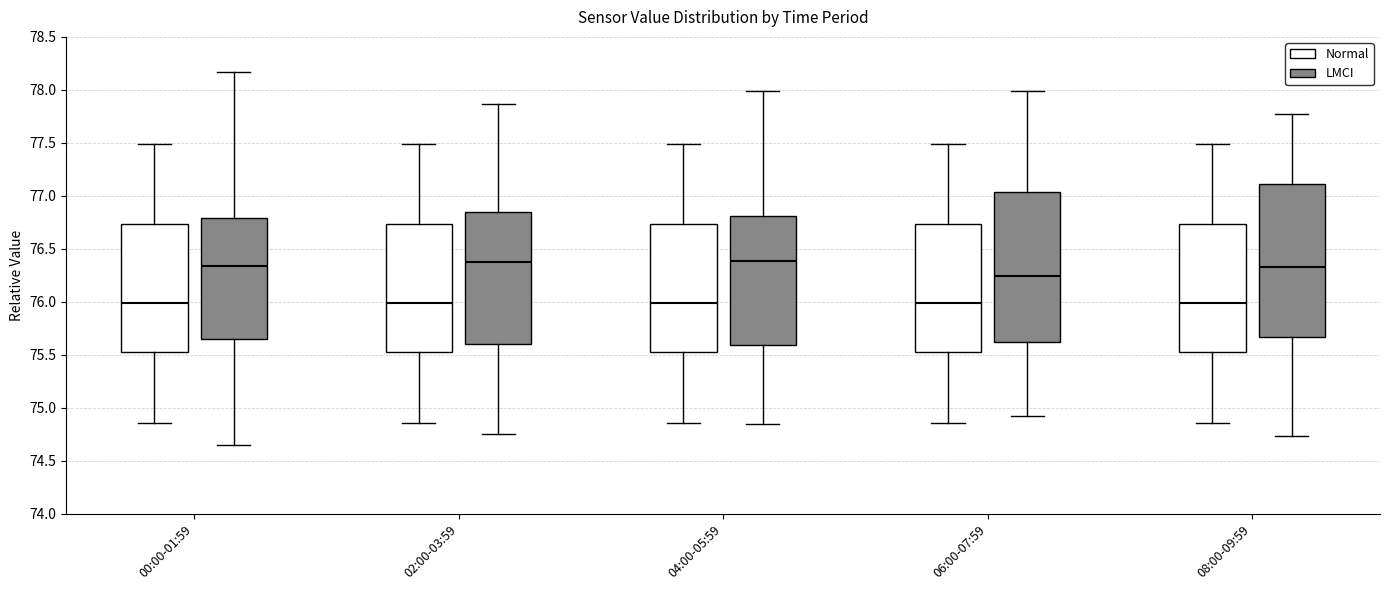

Where does the upper whisker of the box for 02:00-03:59 (LMCI) end on the y-axis? The values are not printed on the chart, so give them approximately, as read against the axis.

77.85